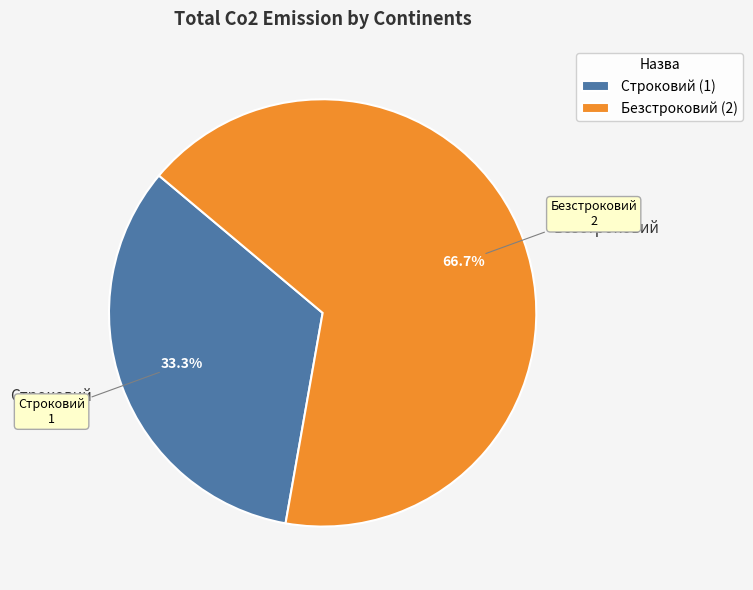

Which category accounts for the majority?

Безстроковий